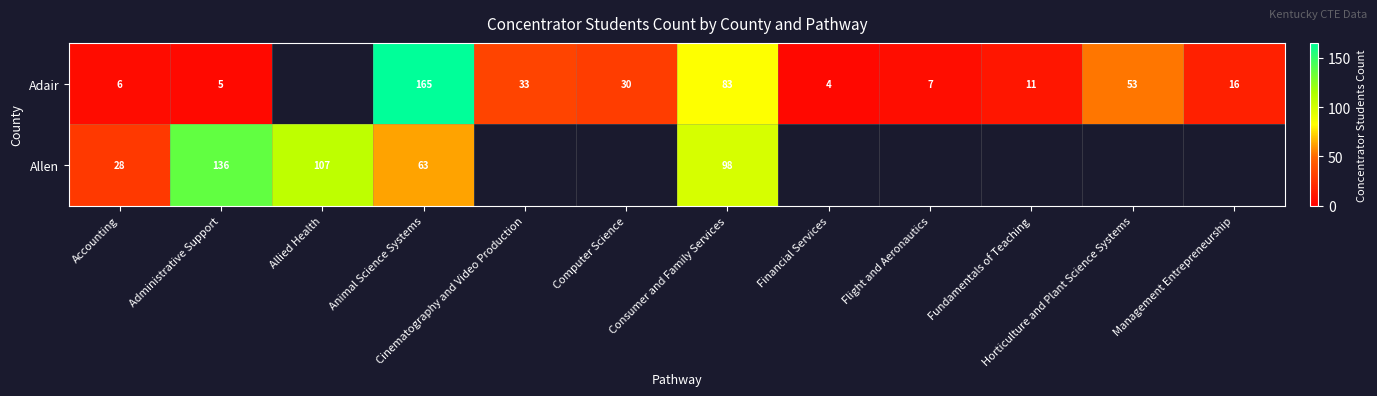

What is the total value across all series at Animal Science Systems?

228